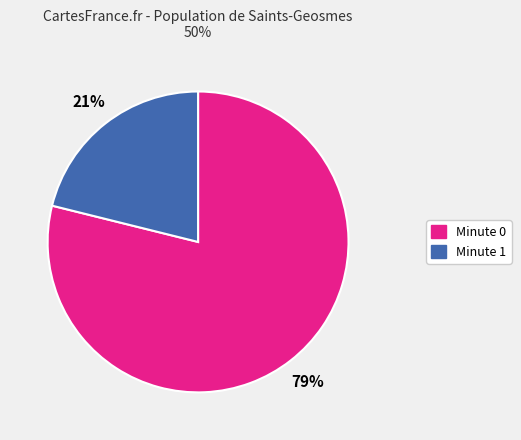

Which has a higher value, Minute 0 or Minute 1?

Minute 0